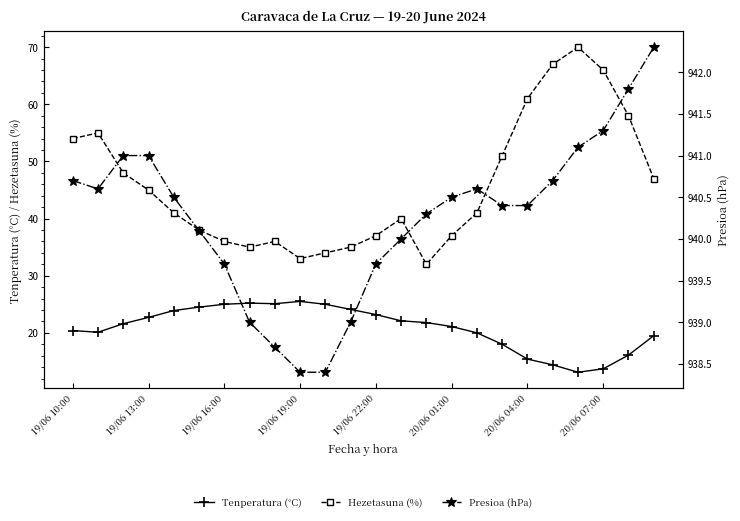

True or false: Hezetasuna (%) and Tenperatura (°C) intersect in this chart.

False